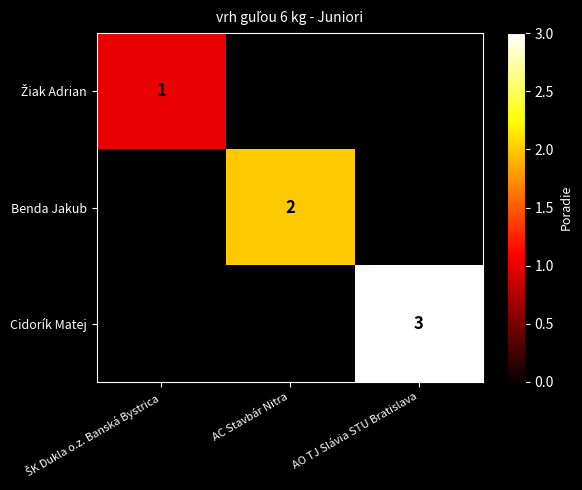

Count the number of categories in the chart.

3